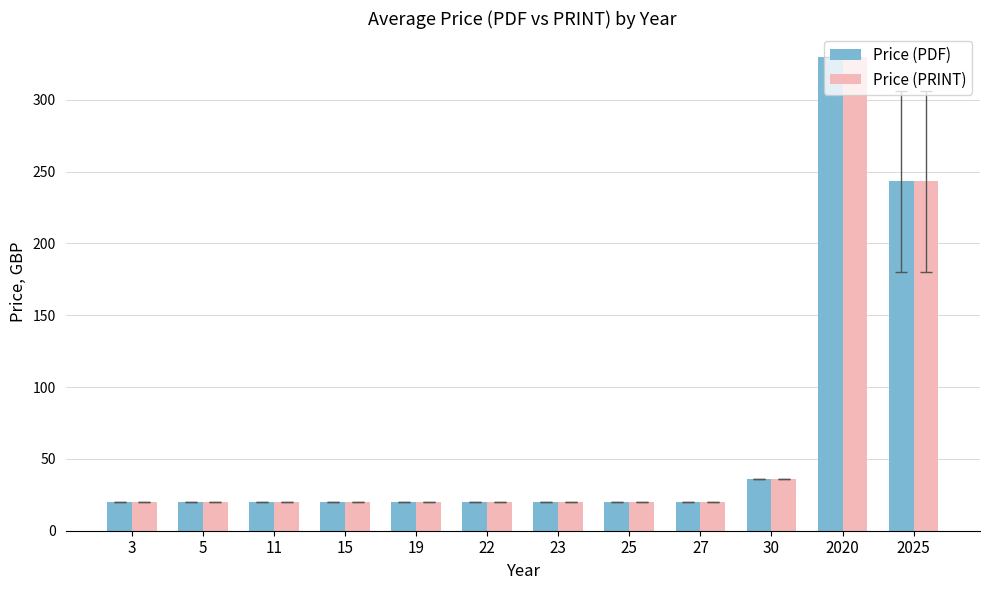

At how many categories does at least one series exceed 247?

1